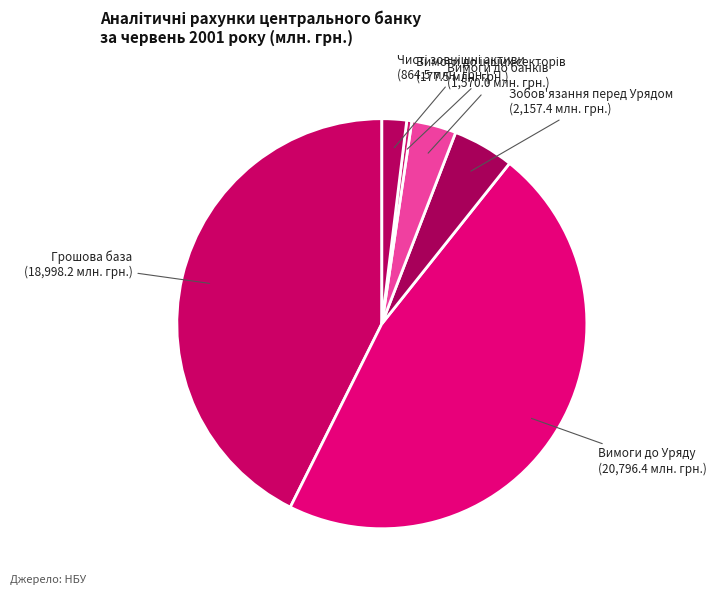

Which category has the biggest portion of the pie?

Вимоги до Уряду